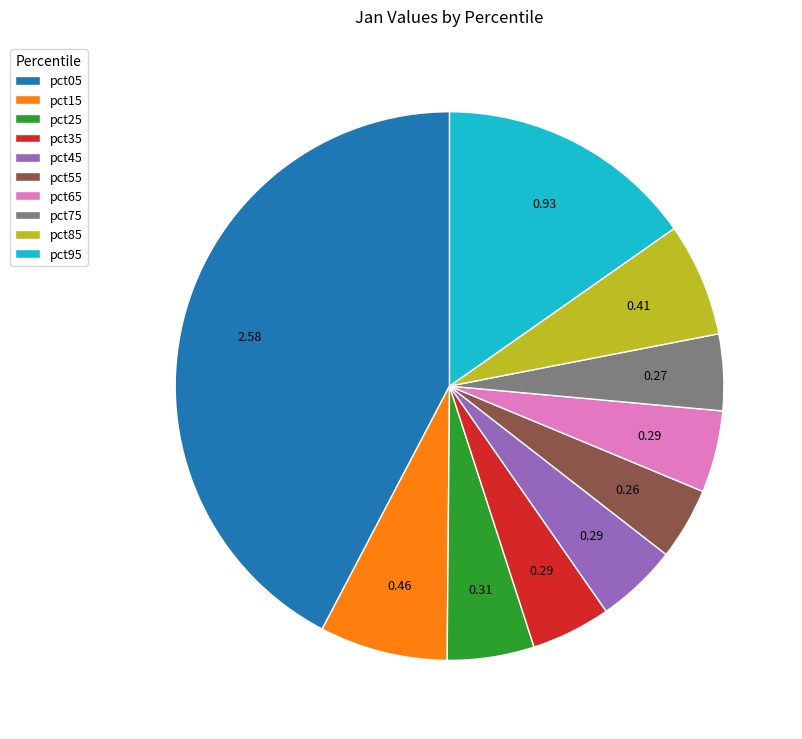

Is the sum of pct15 and pct95 greater than half?

No